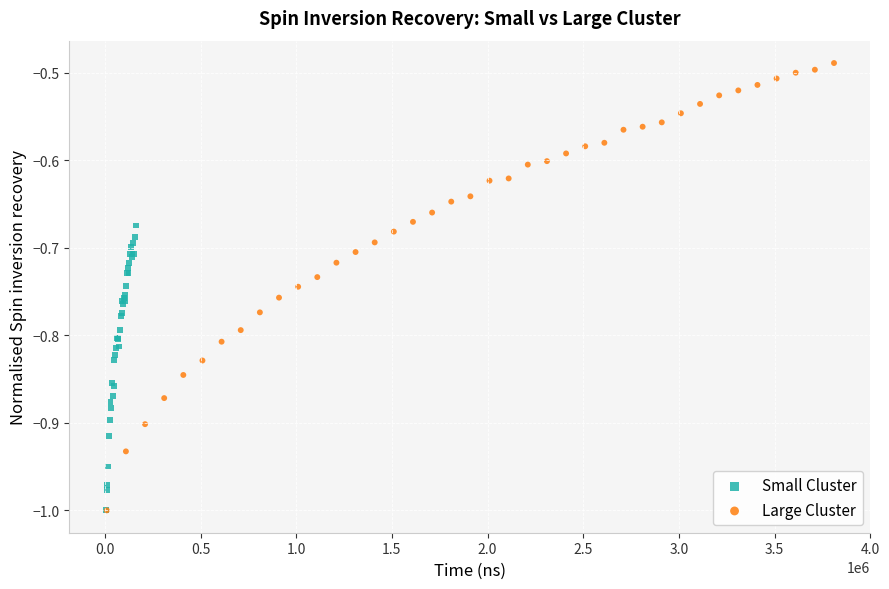

Which series has the widest spread of Y values?

Large Cluster